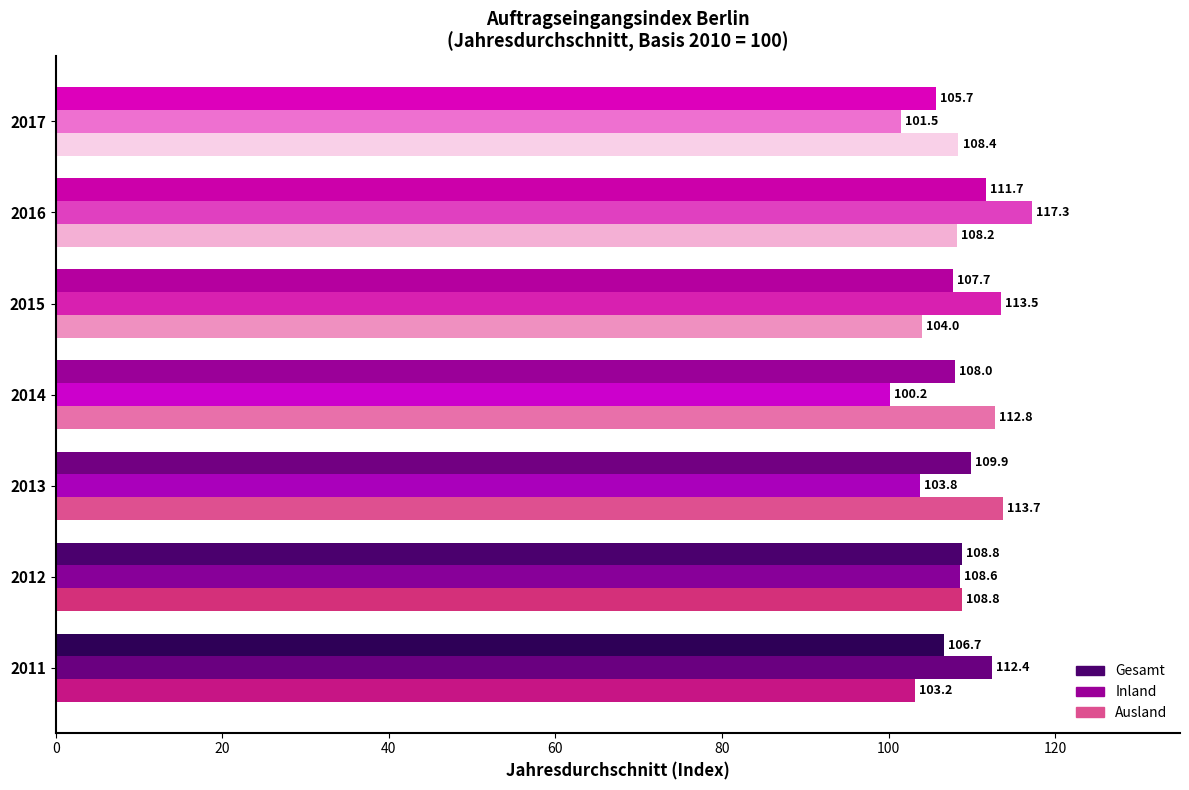

What is the average value of the Inland series?

108.2